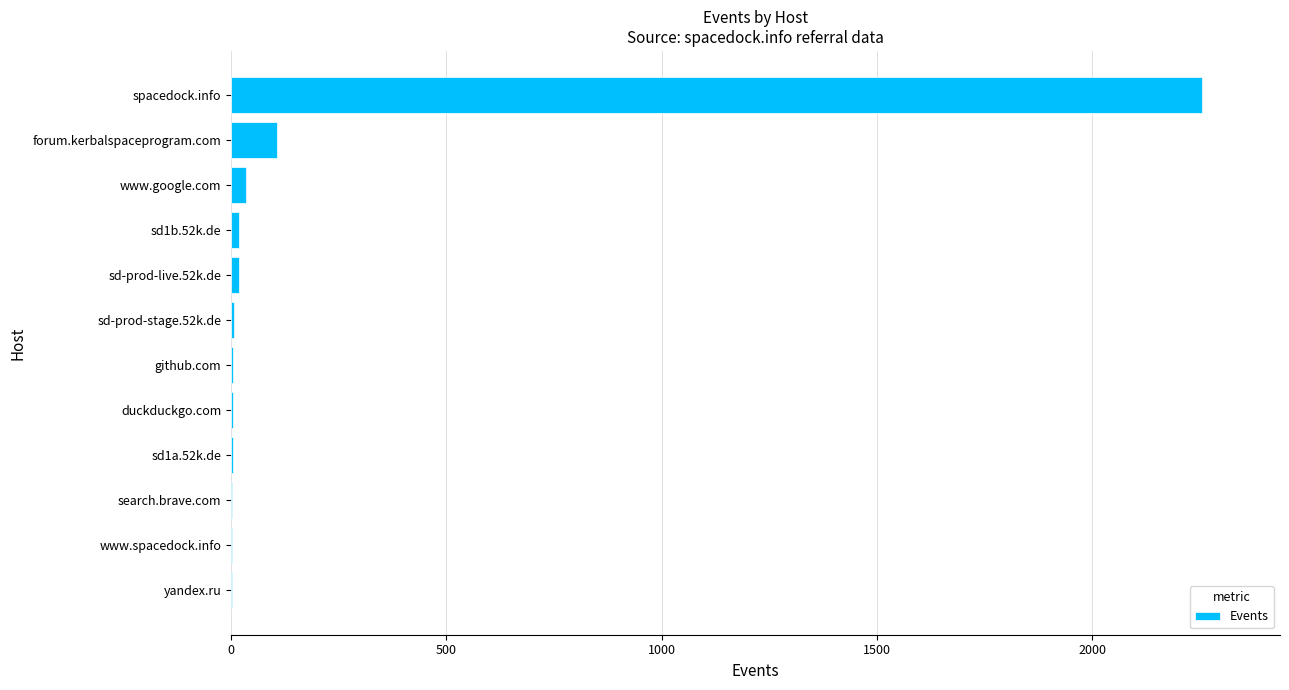

Which has a higher value, spacedock.info or search.brave.com?

spacedock.info